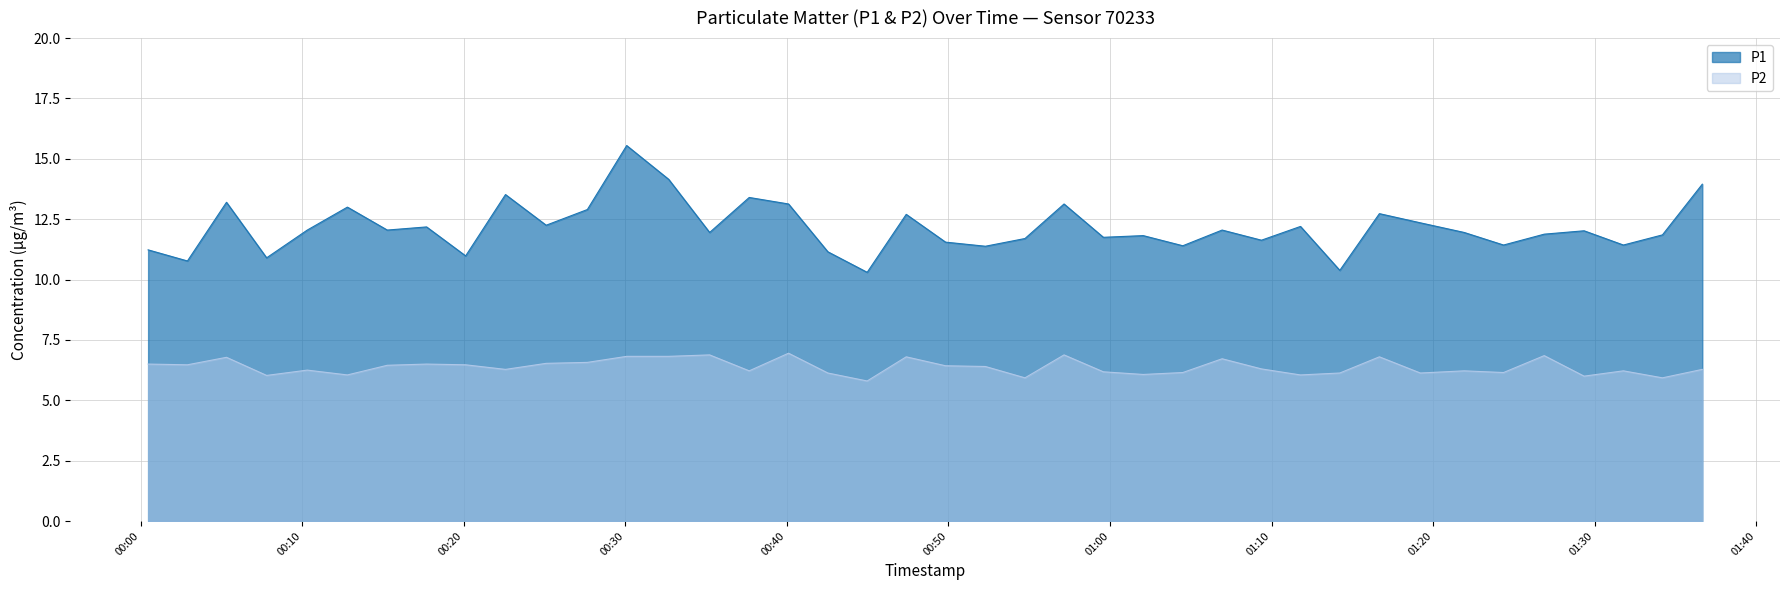

What is the difference between the P1 values at 2024-02-15T01:19:12 and 2024-02-15T00:54:44?

0.7